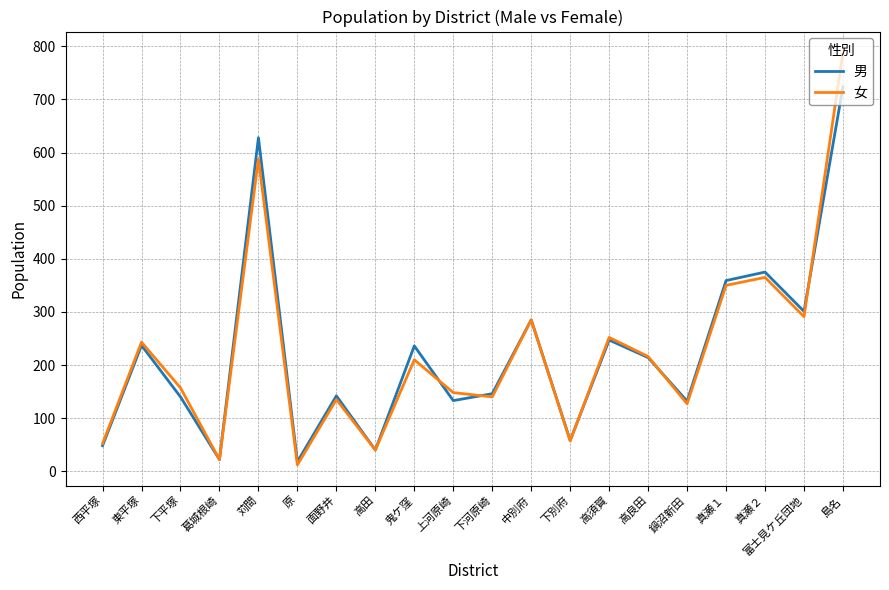

At which label does 男 first exceed 214?

東平塚